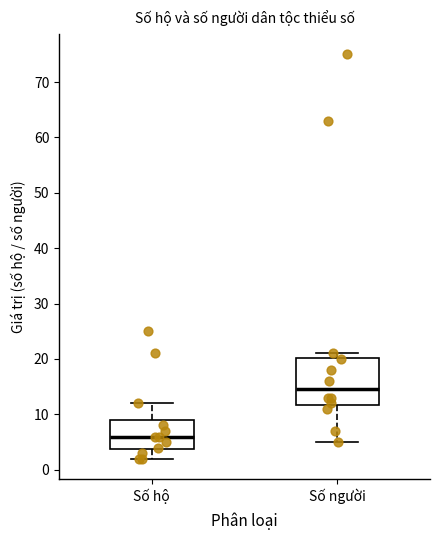

Where is the lower edge of the box for Số hộ on the y-axis? The values are not printed on the chart, so give them approximately, as read against the axis.

4